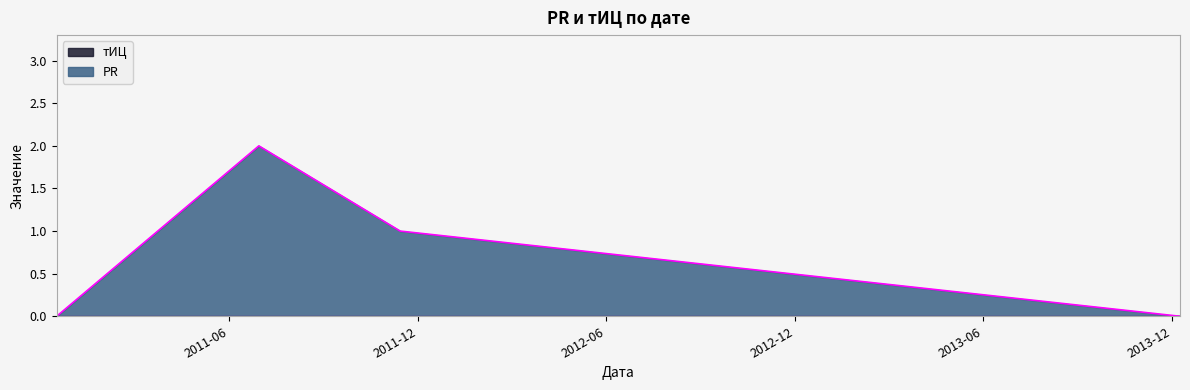

Reading left to right, list all the values displayed in this chart.

2010-12-16=0	2011-06-30=2	2011-11-14=1	2013-12-09=0